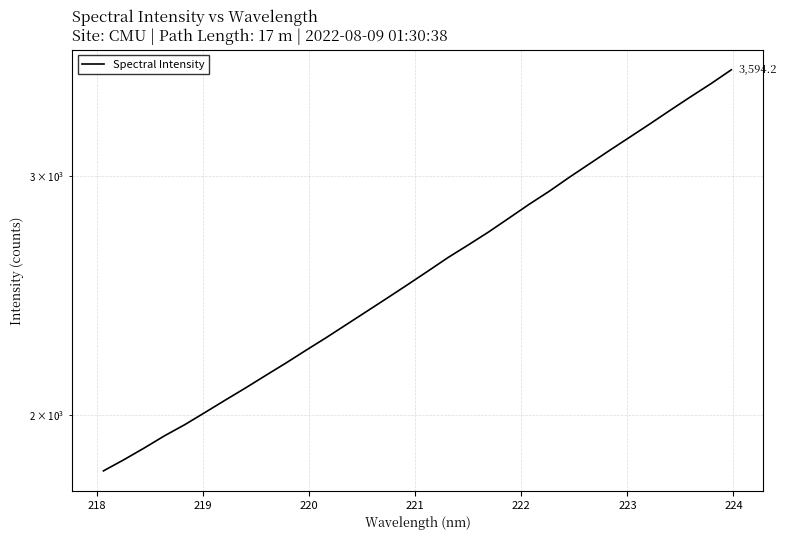

What is the value of the 28th point from the left?

3280.3